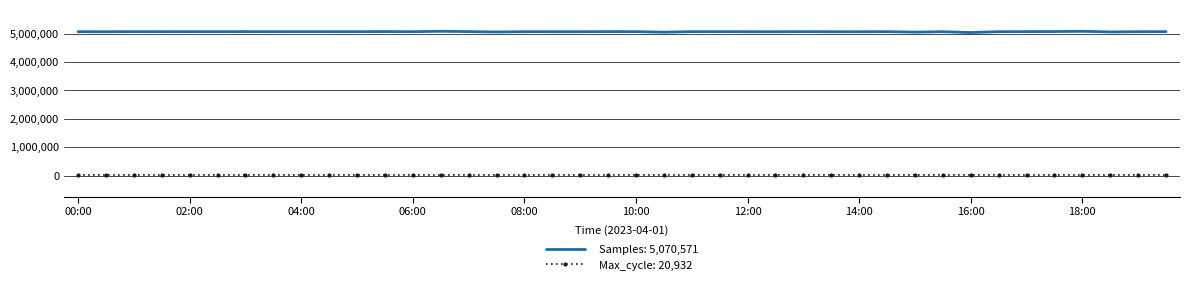

Which series has the widest spread of values?

Samples: 5,070,571